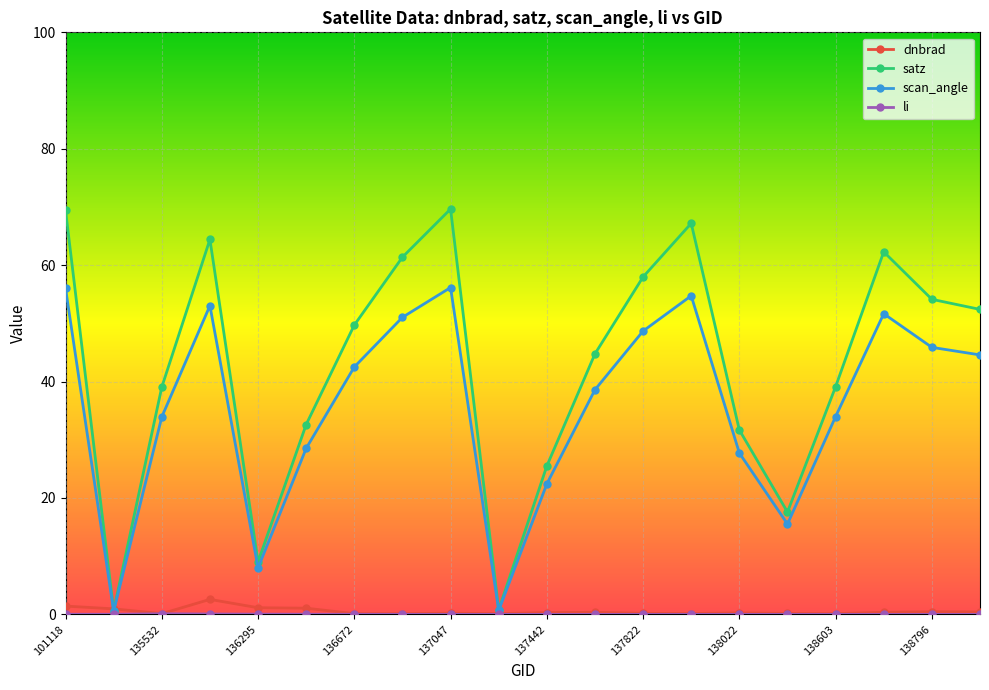

What are all the series names shown in the legend?

dnbrad, satz, scan_angle, li